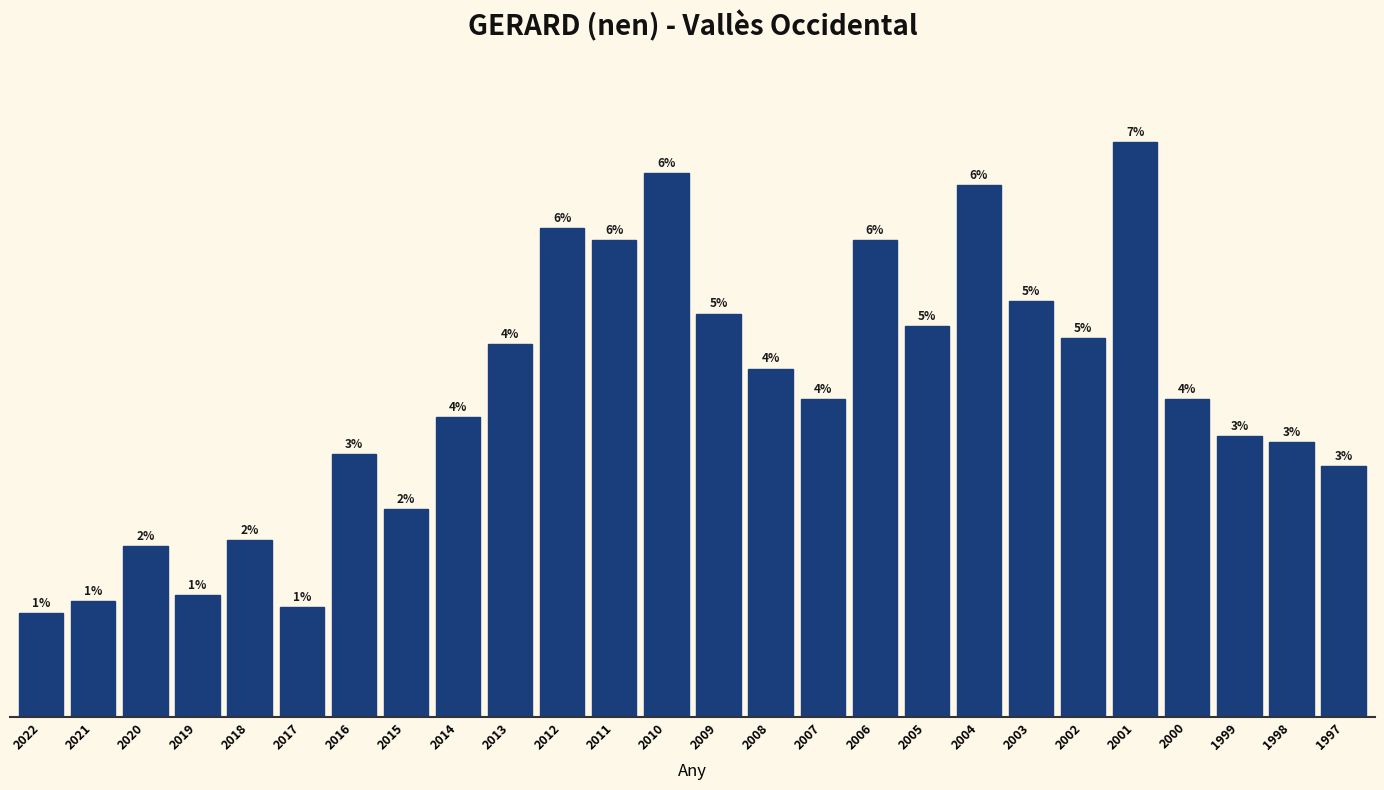

Are the bars horizontal?

No